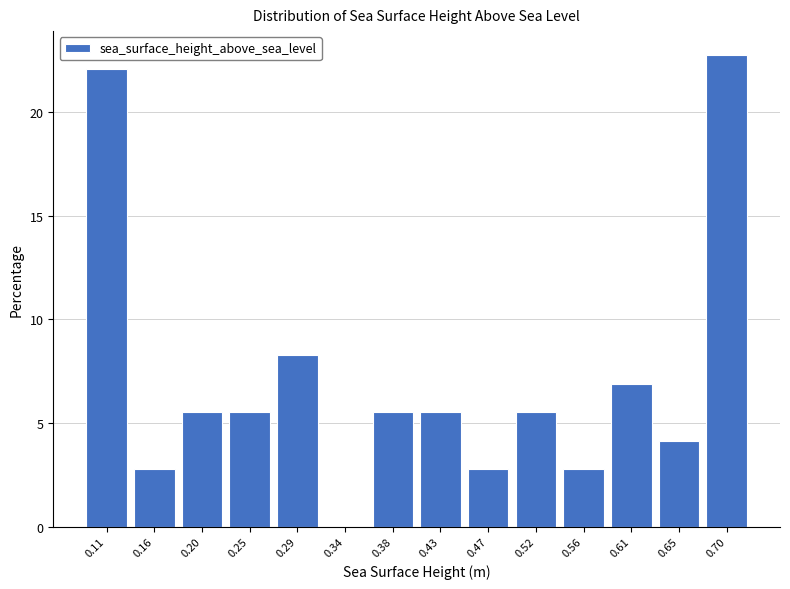

Reading left to right, transcribe this chart: for each bar, give the range it covers on the x-axis and its height. Neither the bar edges nor the heights are printed on the chart, so give them approximately, as read against the axes.

0.085 to 0.130: 22.0
0.130 to 0.180: 3.0
0.180 to 0.225: 5.5
0.225 to 0.270: 5.5
0.270 to 0.315: 8.5
0.315 to 0.360: 0
0.360 to 0.405: 5.5
0.405 to 0.450: 5.5
0.450 to 0.495: 3.0
0.495 to 0.540: 5.5
0.540 to 0.585: 3.0
0.585 to 0.630: 7.0
0.630 to 0.680: 4.0
0.680 to 0.725: 23.0